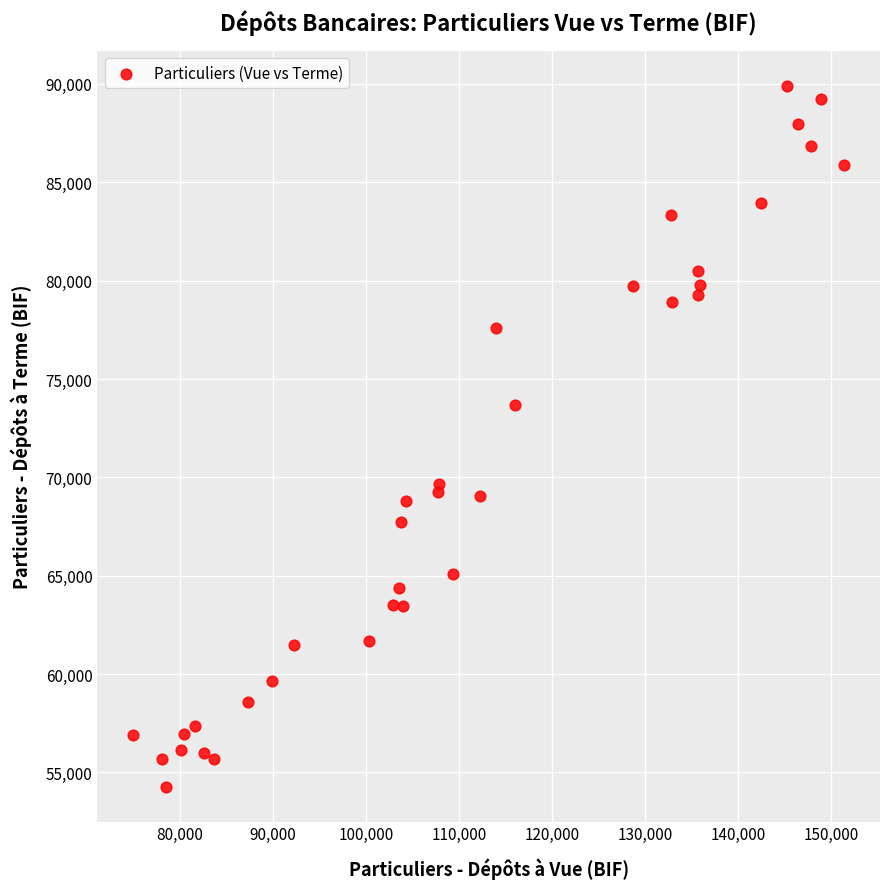

What Y value in the scatter plot is closest to 72093?

73659.8